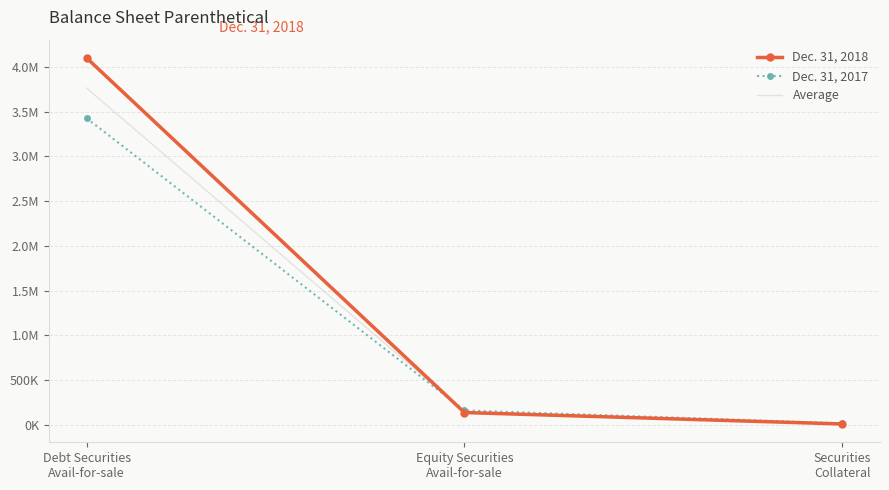

What are all the series names shown in the legend?

Dec. 31, 2018, Dec. 31, 2017, Average